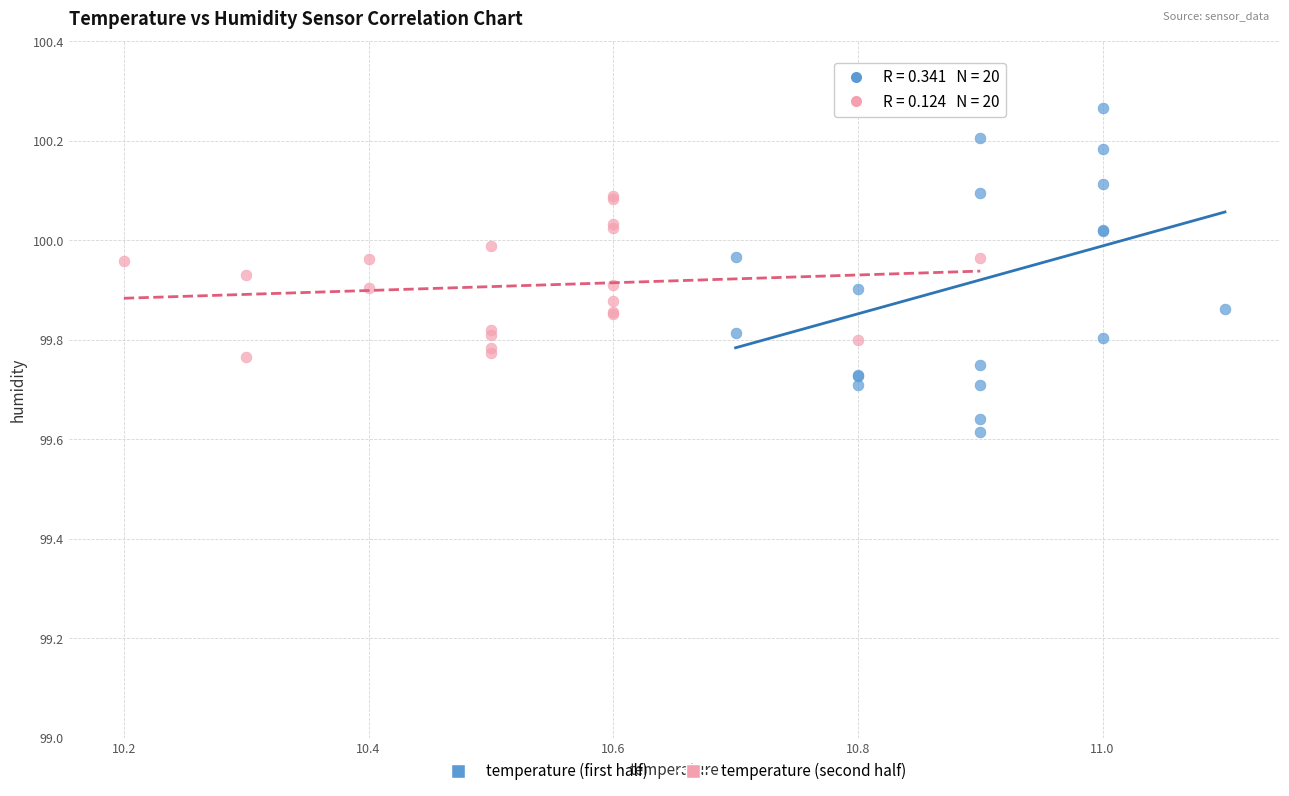

Which series contains the highest Y value?

temperature (first half)